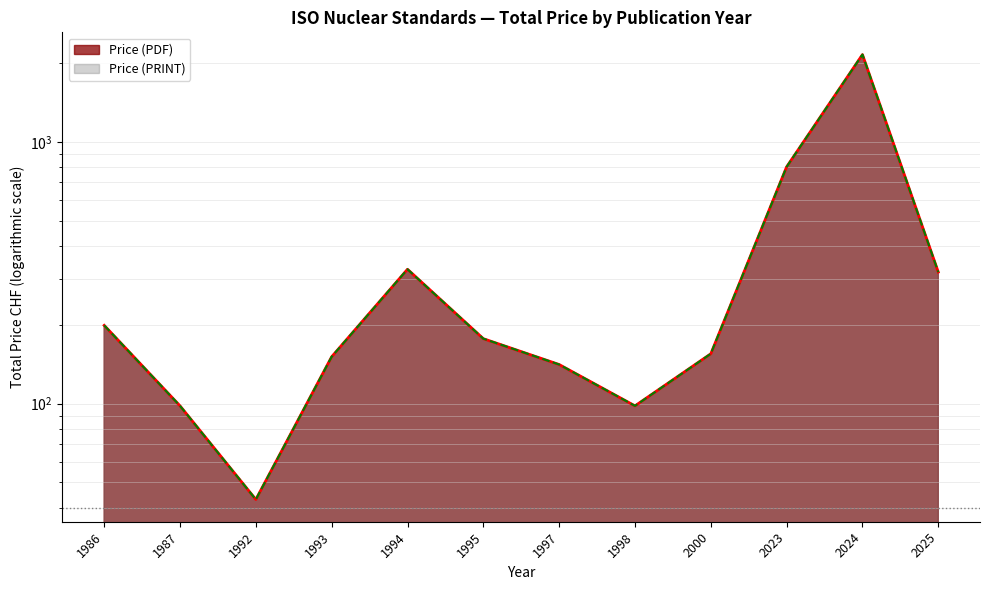

What is the difference between the maximum and minimum values in the Price (PRINT) series?

2113